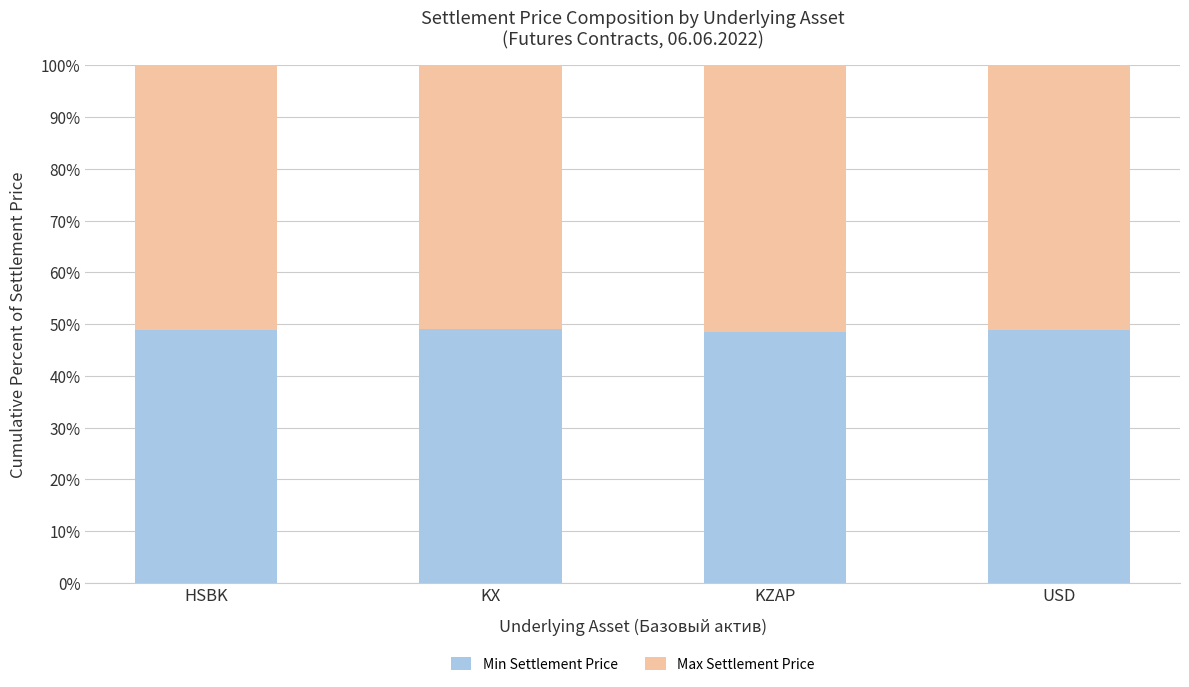

What is the difference between the second highest and minimum values in the Min Settlement Price series?

0.5